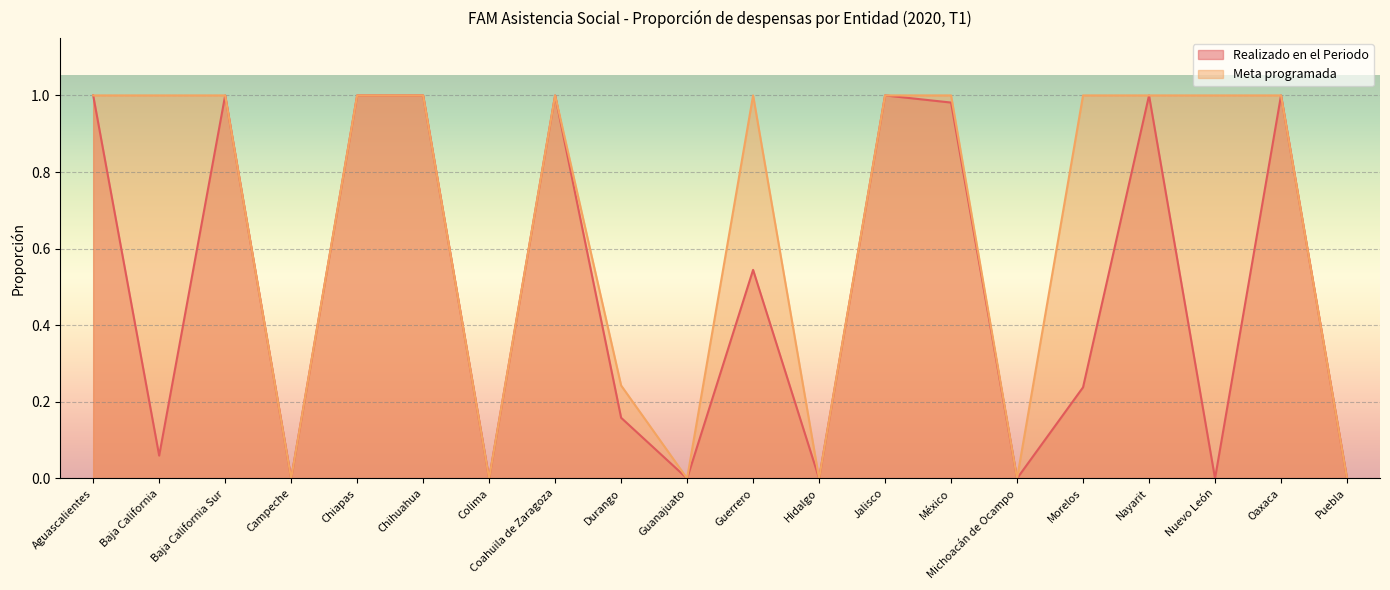

Where is the first local maximum for Realizado en el Periodo?

Baja California Sur